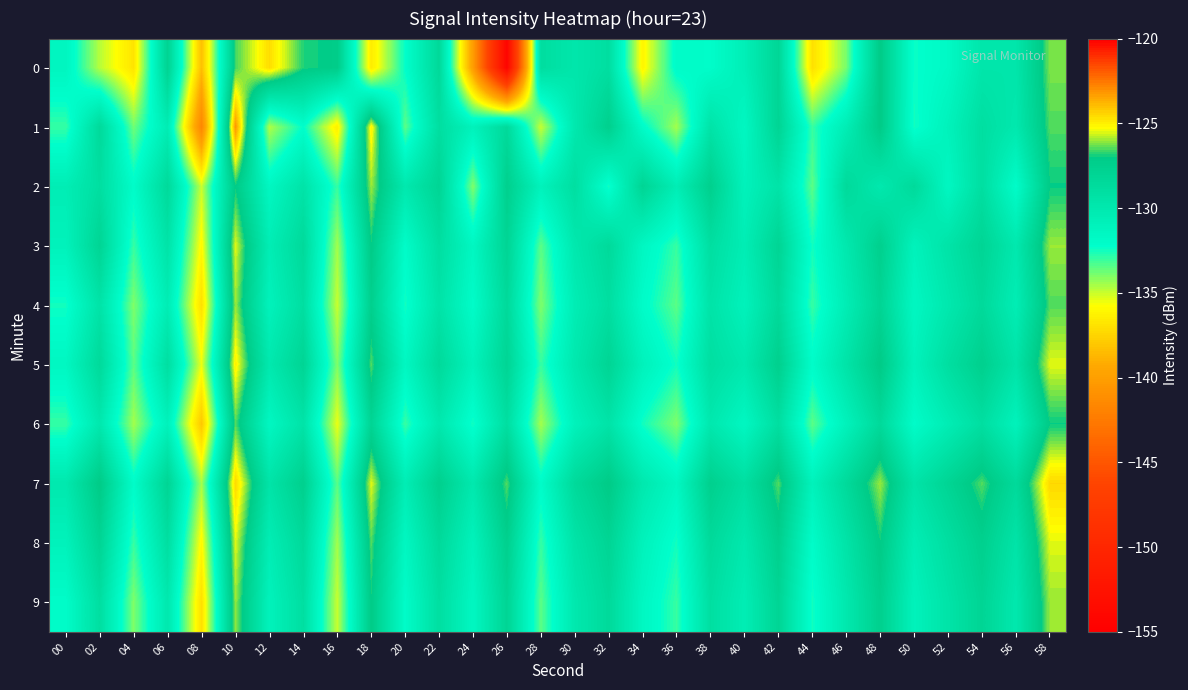

Between 12 and 26, which is larger?

12